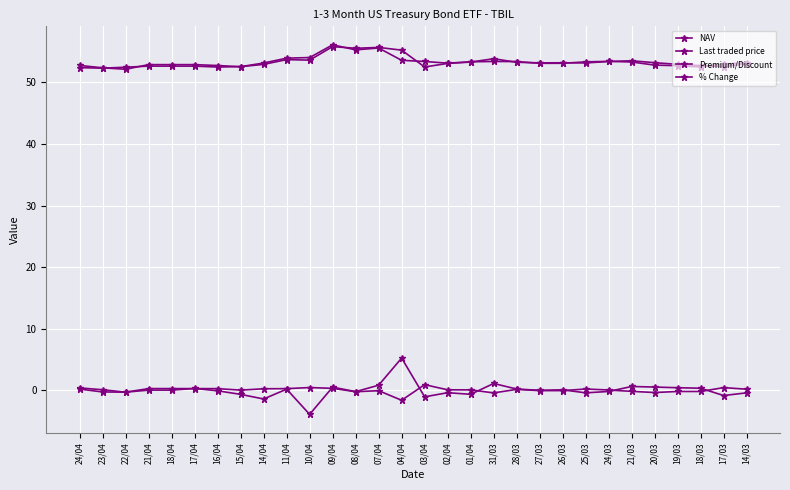

Does the chart have visible grid lines?

Yes